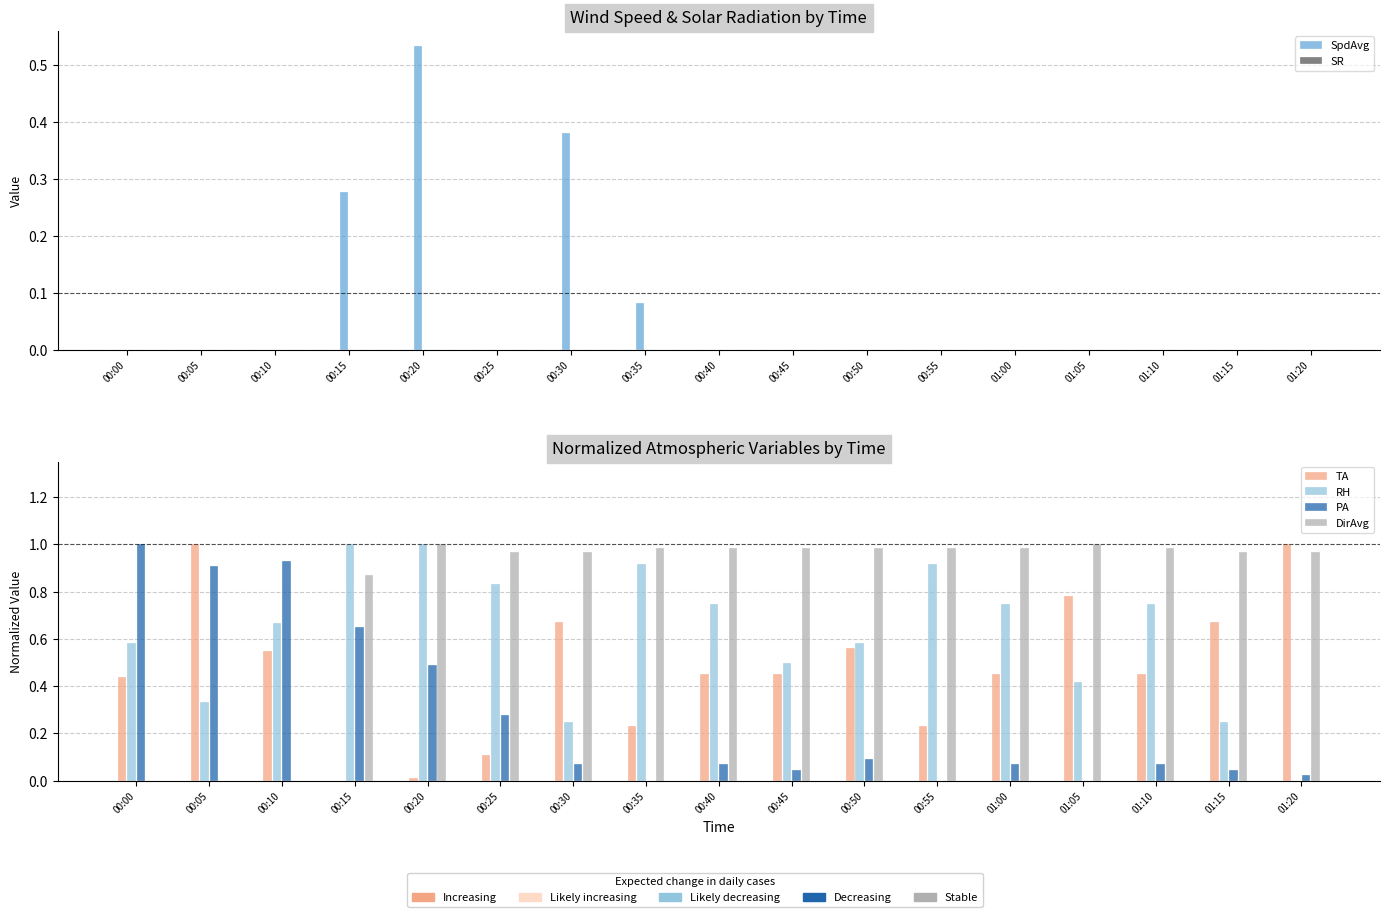

What is the label of the 8th bar from the left?

00:35